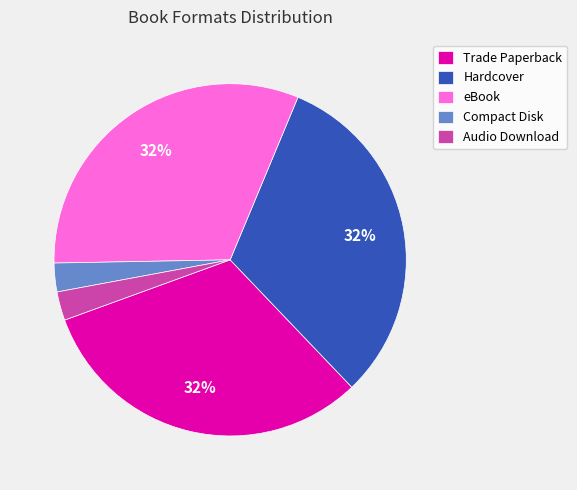

Is there any slice that represents more than half of the pie?

No